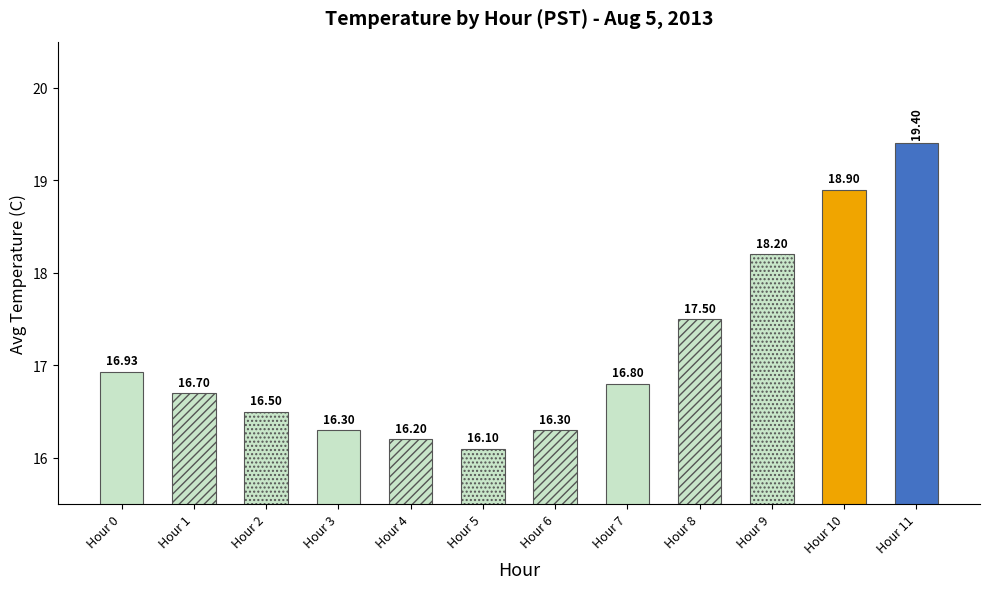

Is it true that the value at Hour 1 is 8.9?

False